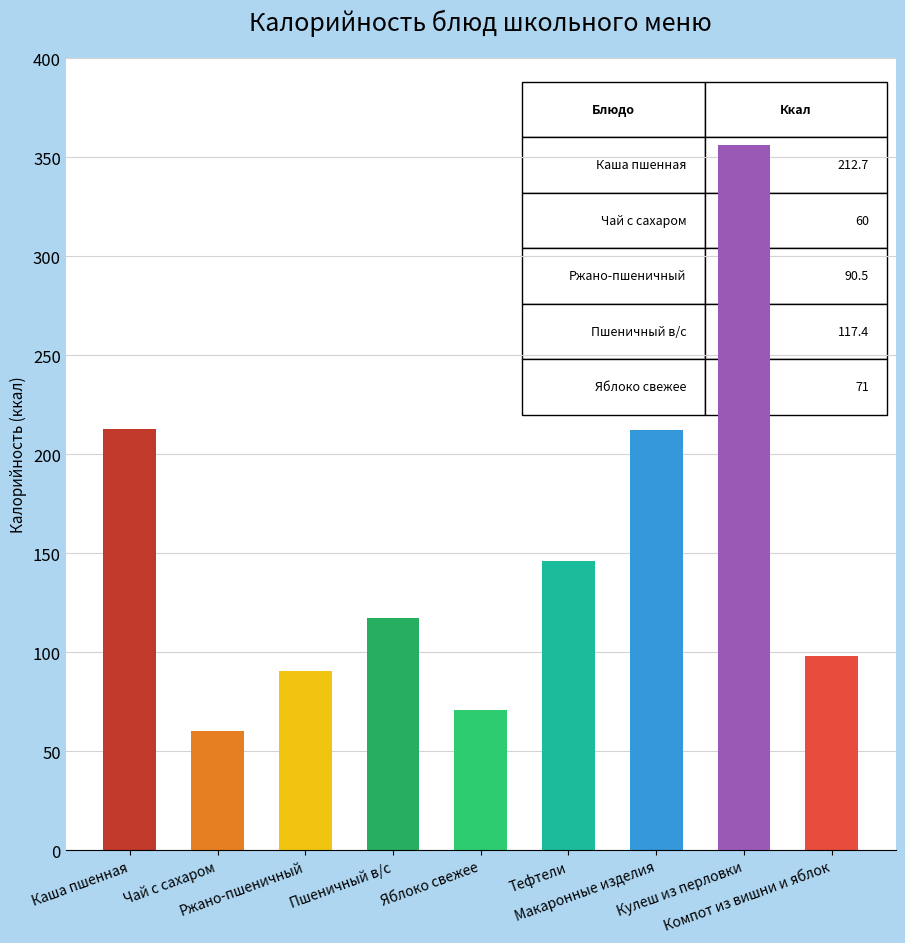

The value at Чай с сахаром is 103.9. True or false?

False